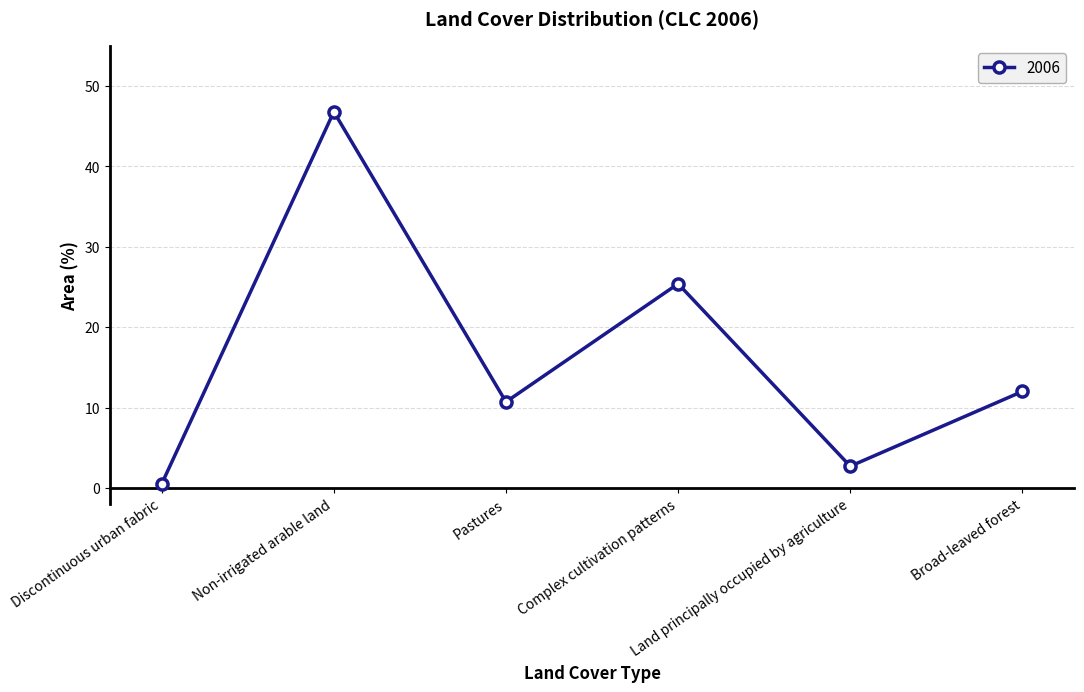

What is the label of the 1st point from the left?

Discontinuous urban fabric